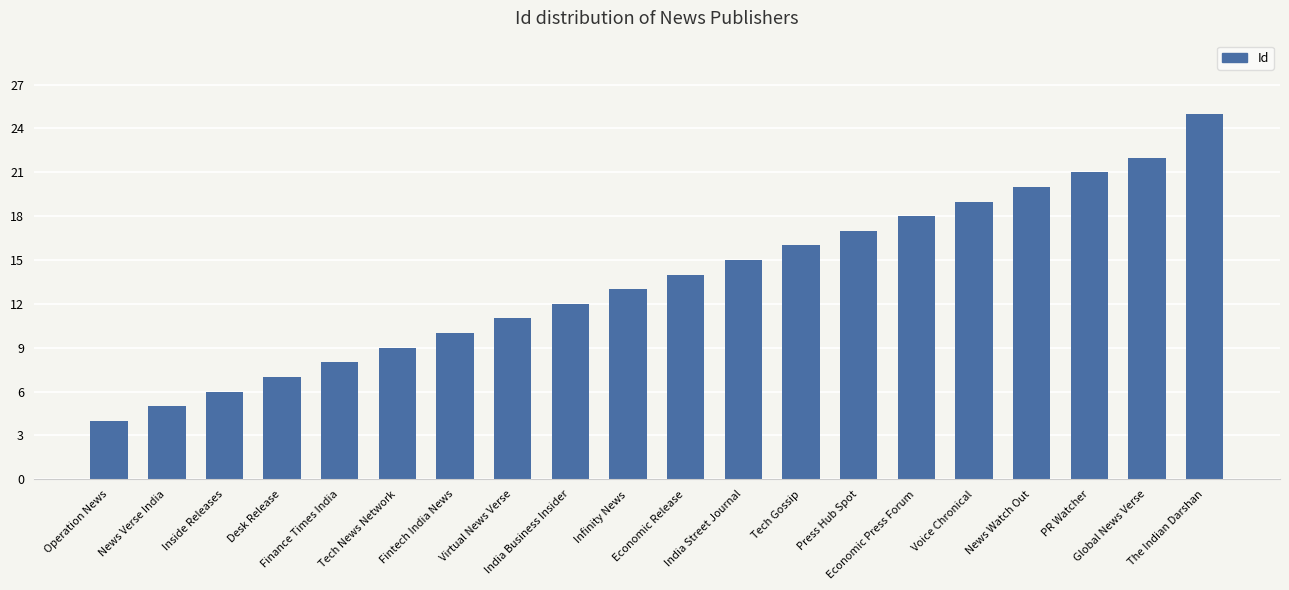

What is the value of the 16th bar from the left?

19